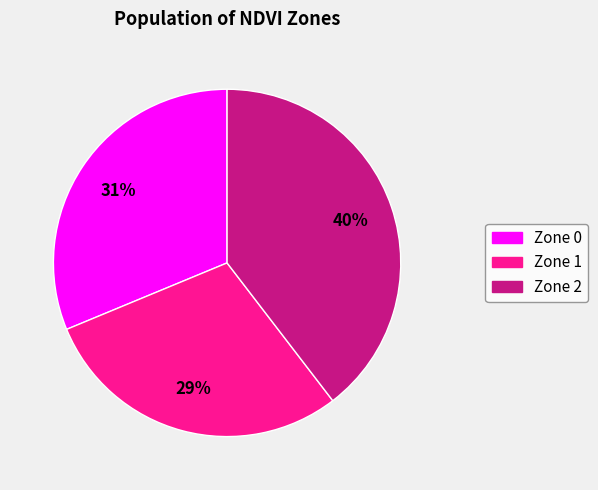

Is there any slice that represents more than half of the pie?

No